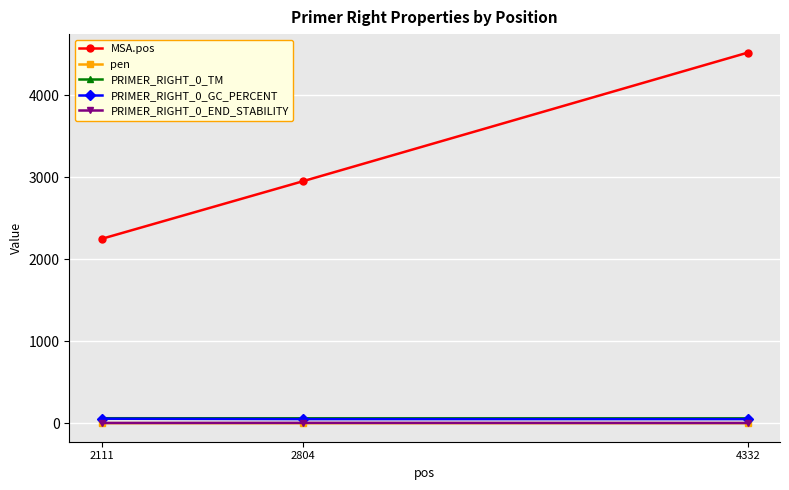

Between 2804 and 4332, which series saw the biggest shift?

MSA.pos